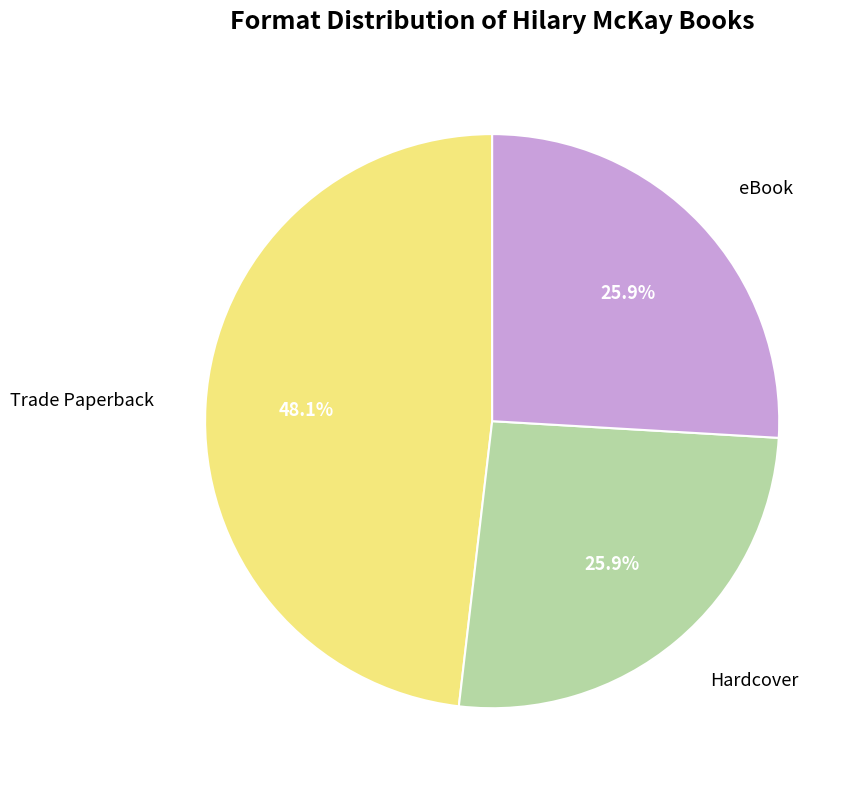

To the nearest percent, what portion does Trade Paperback represent?

48%